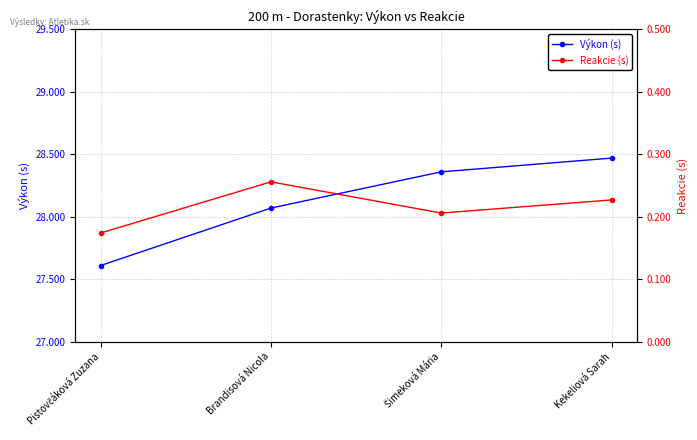

What are all the series names shown in the legend?

Výkon (s), Reakcie (s)